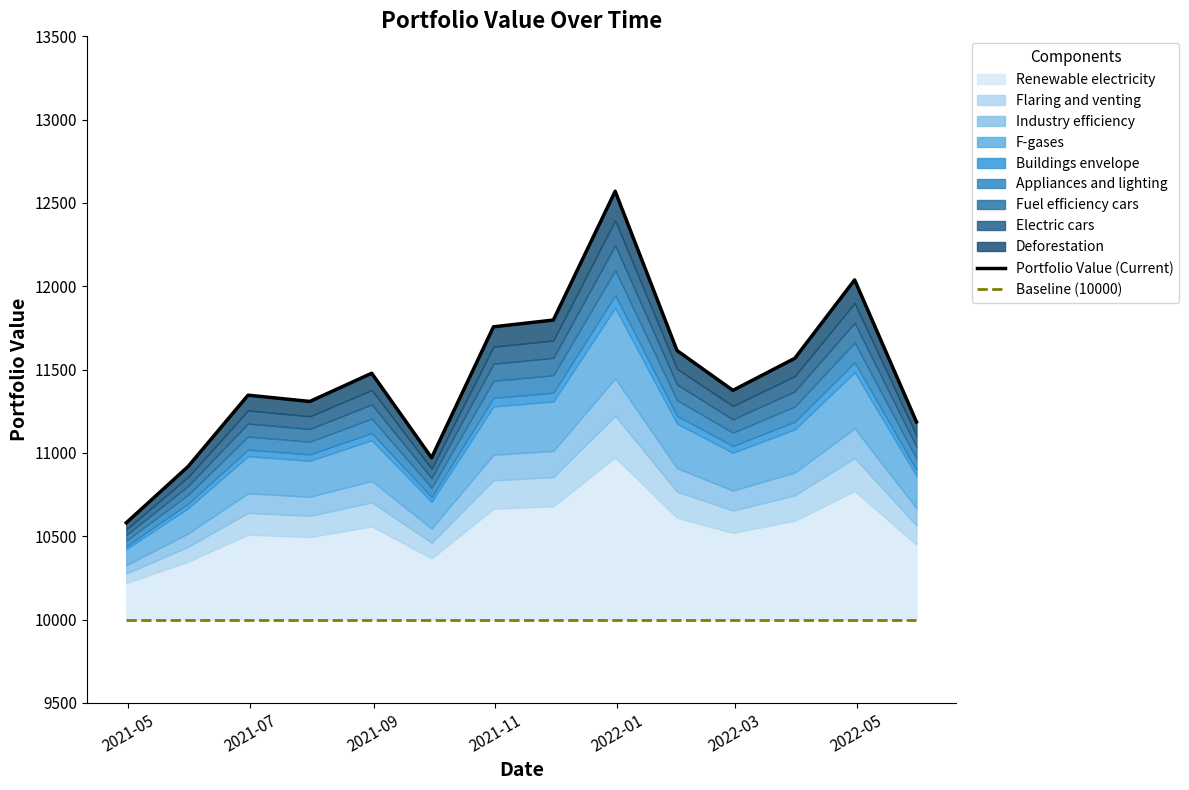

The value of Baseline (10000) at 2022-01 is 14684.6. True or false?

False